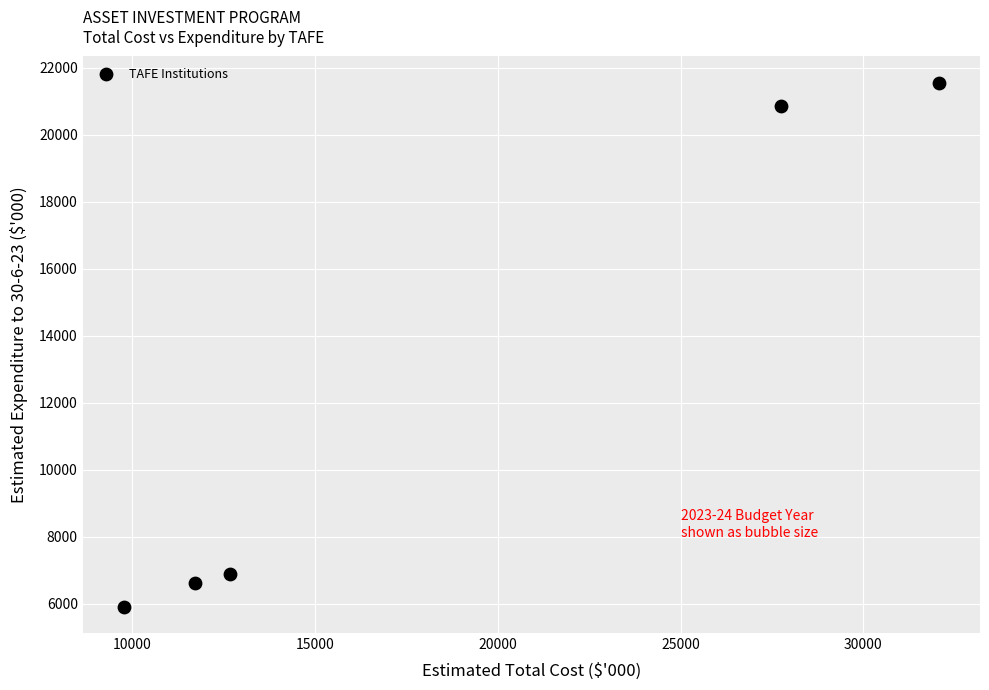

What Y value in the scatter plot is closest to 13733?

6877